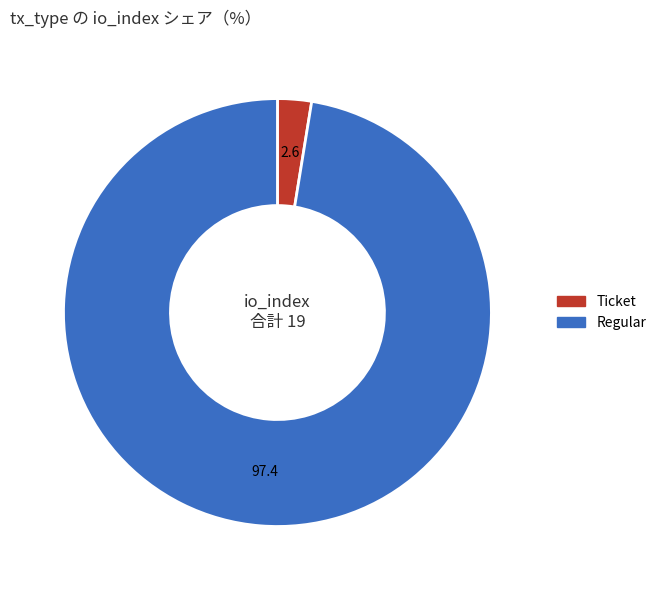

Count the number of slices in the pie.

2